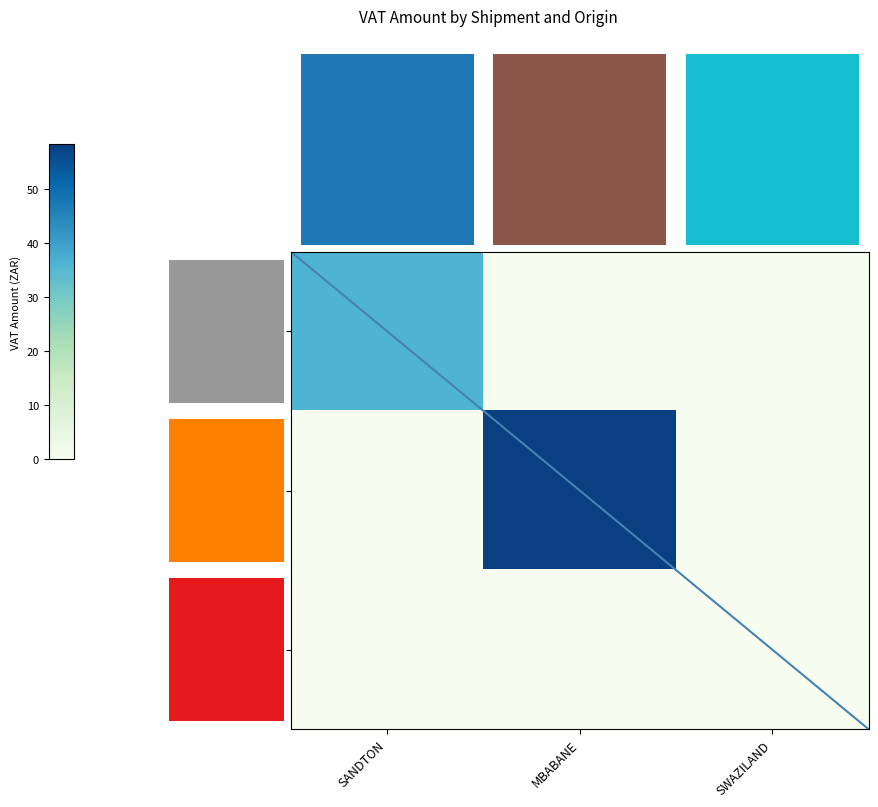

Is it true that 10100013984168 equals 0.0 at SANDTON?

True